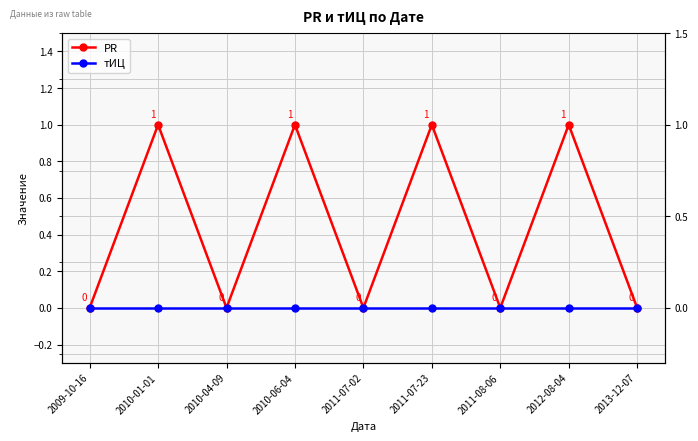

What are all the series names shown in the legend?

PR, тИЦ